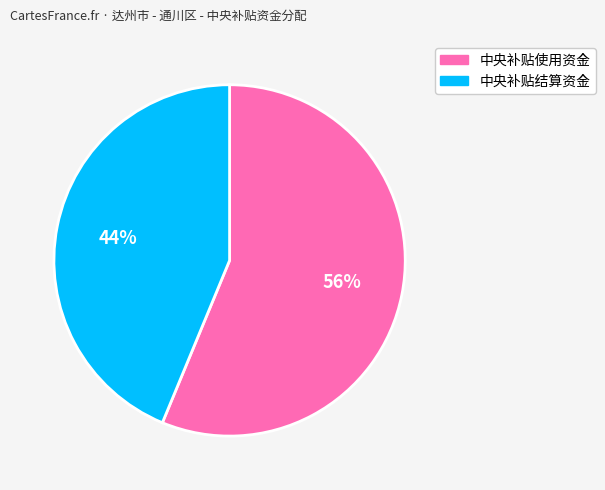

What is the smallest slice in the pie chart?

中央补贴结算资金